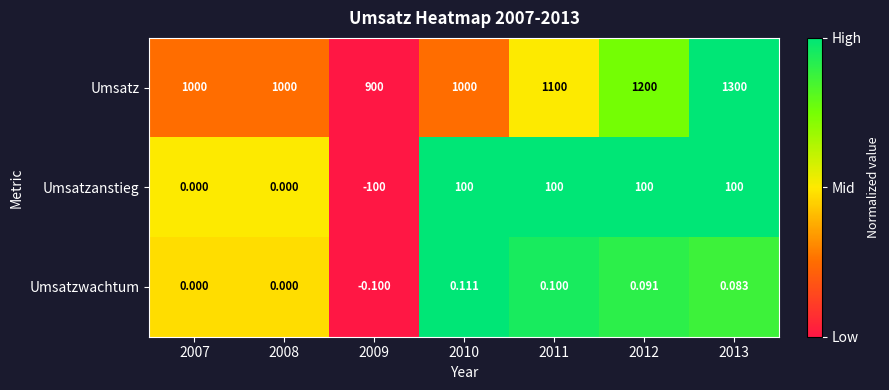

Is the value of Umsatzwachtum at 2007 greater than the value of Umsatz at 2011?

No